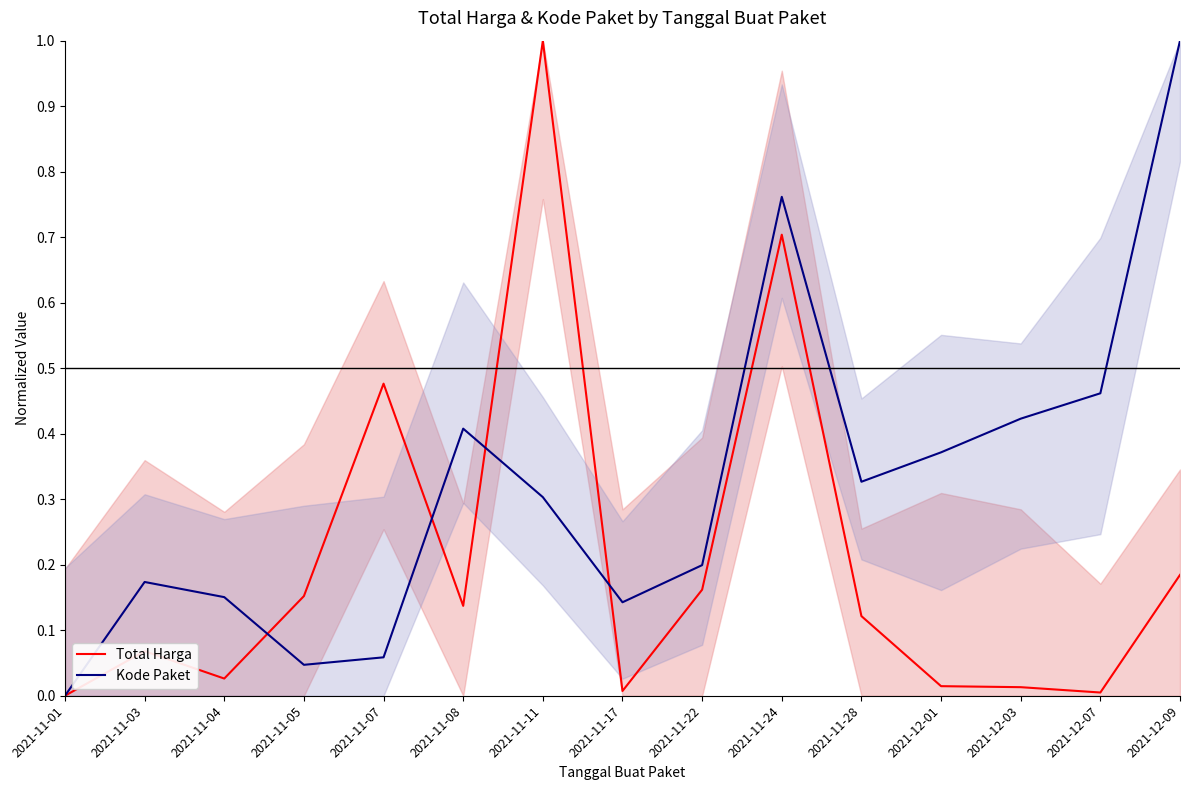

Which category has the lowest value in the Total Harga series?

2021-11-01